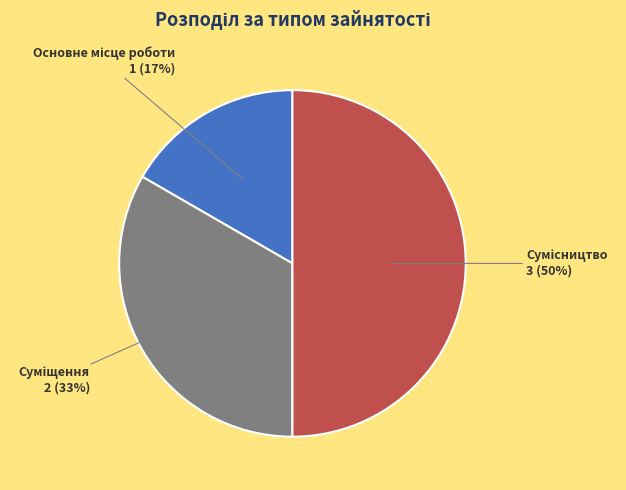

To the nearest percent, what is the average slice percentage?

33%